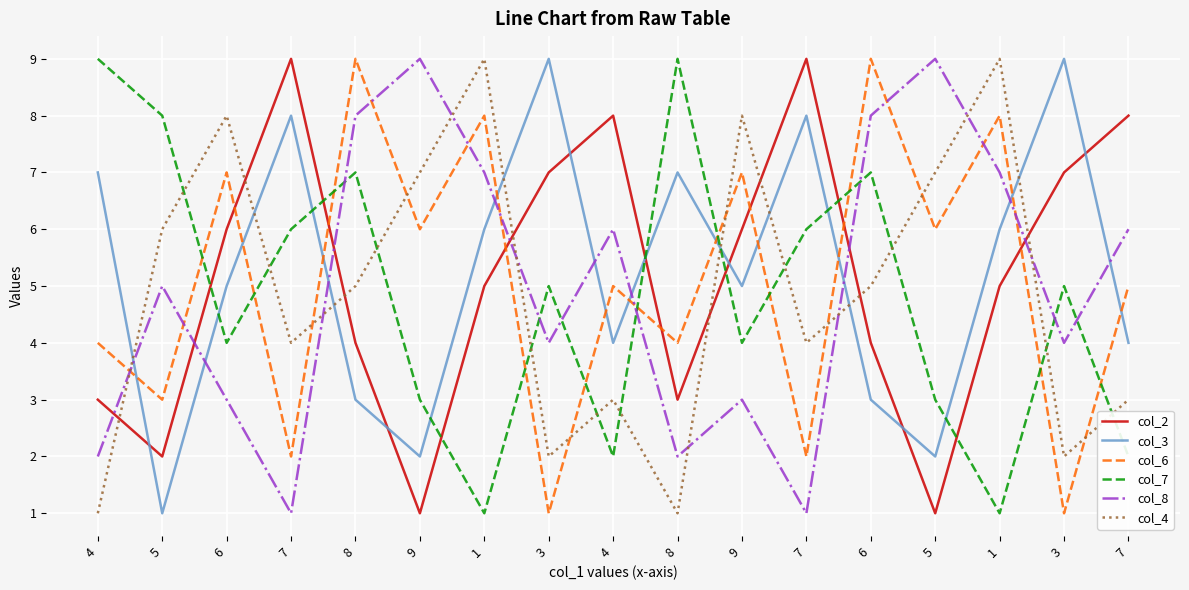

What is the label of the 3rd point from the right?

1